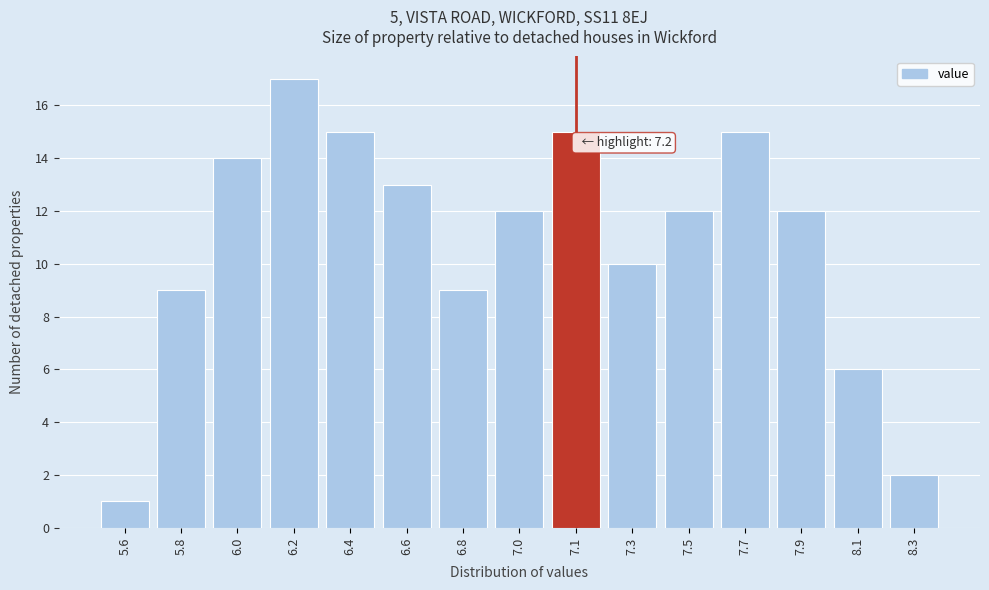

Reading right to left, what are all the values shown in this chart?

2	6	12	15	12	10	15	12	9	13	15	17	14	9	1